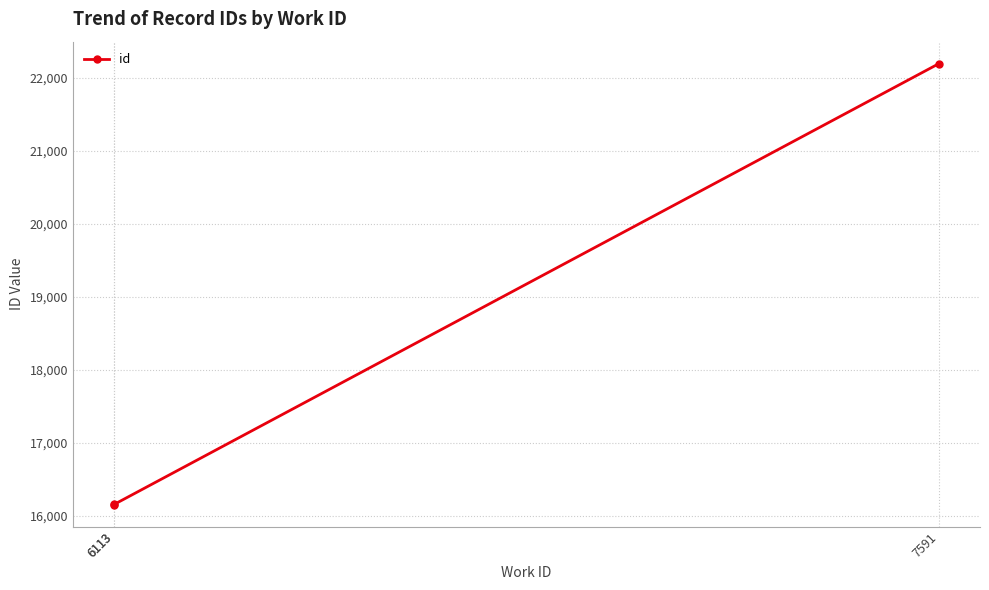

Where does the data first go above 16156?

7591